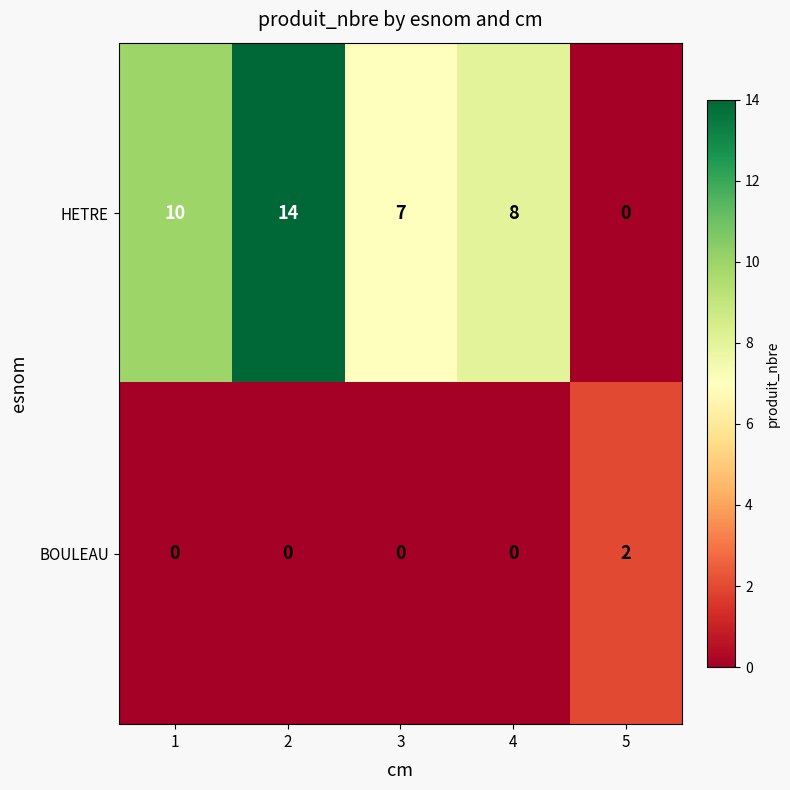

What is the difference between the highest and lowest values at 4?

8